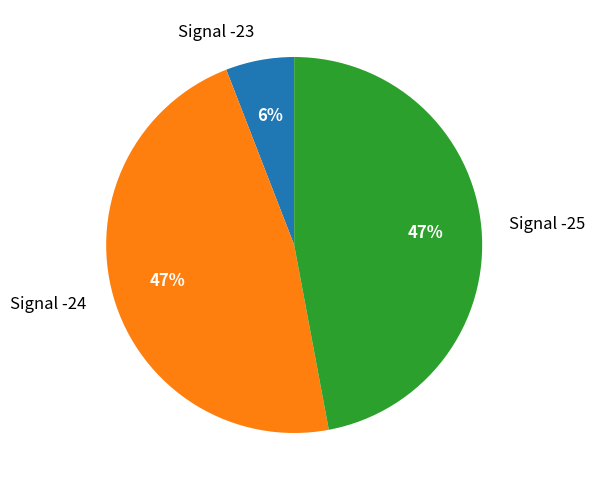

Is Signal -24 the majority of the pie?

No